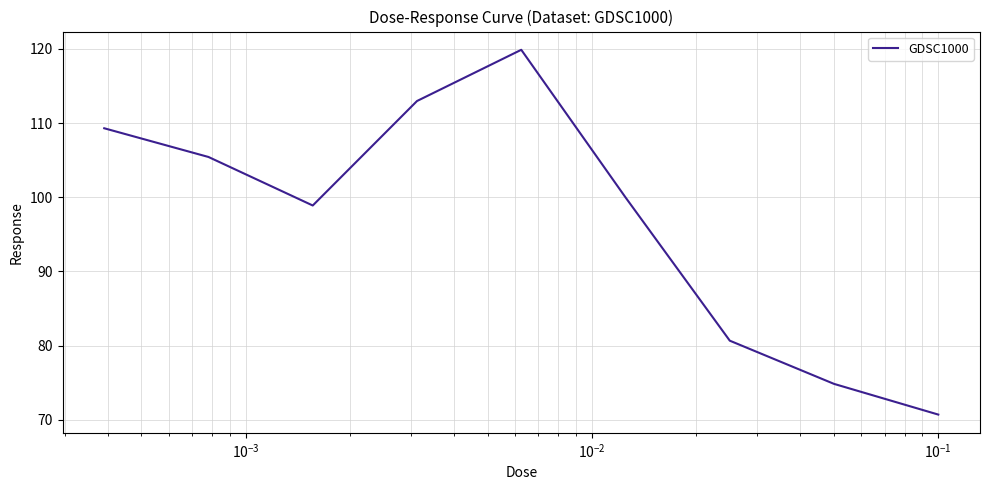

What is the minimum value shown in the chart?

70.7